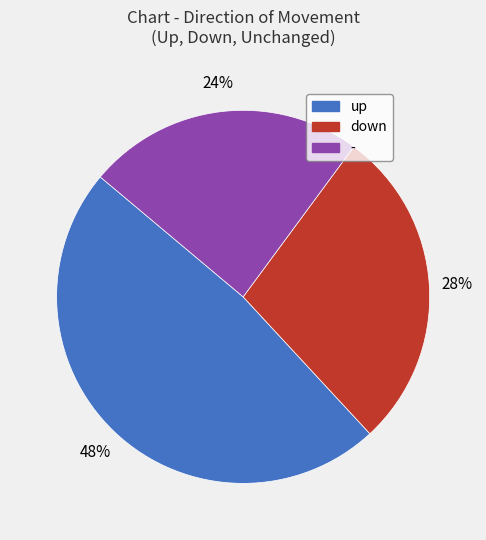

True or false: down accounts for 18% of the total.

False